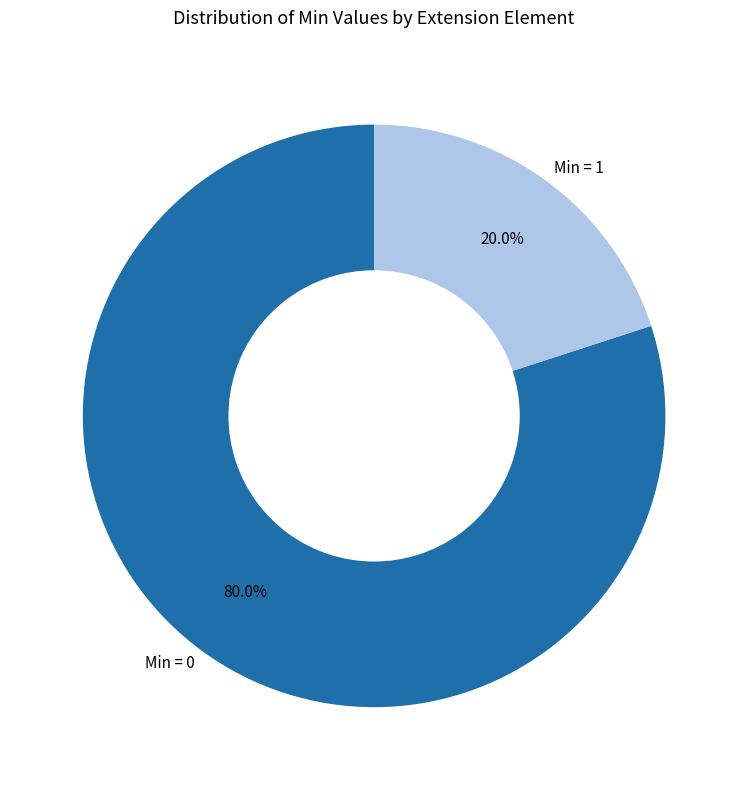

What is the ratio of the value at Min = 0 to the value at Min = 1?

4.0